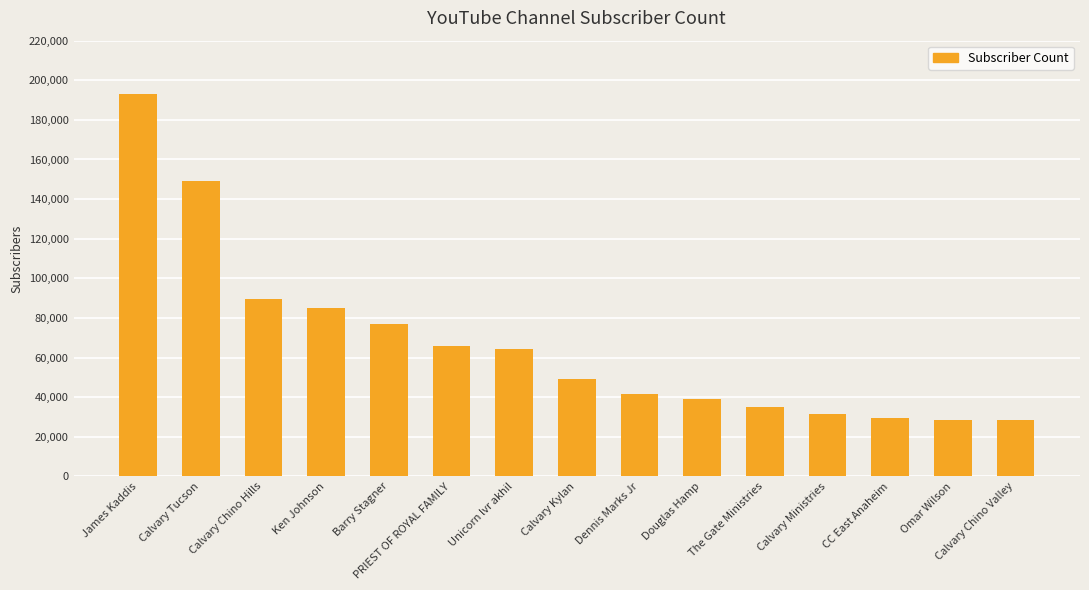

Approximately how many times larger is the value at The Gate Ministries compared to Calvary Chino Valley?

1.2